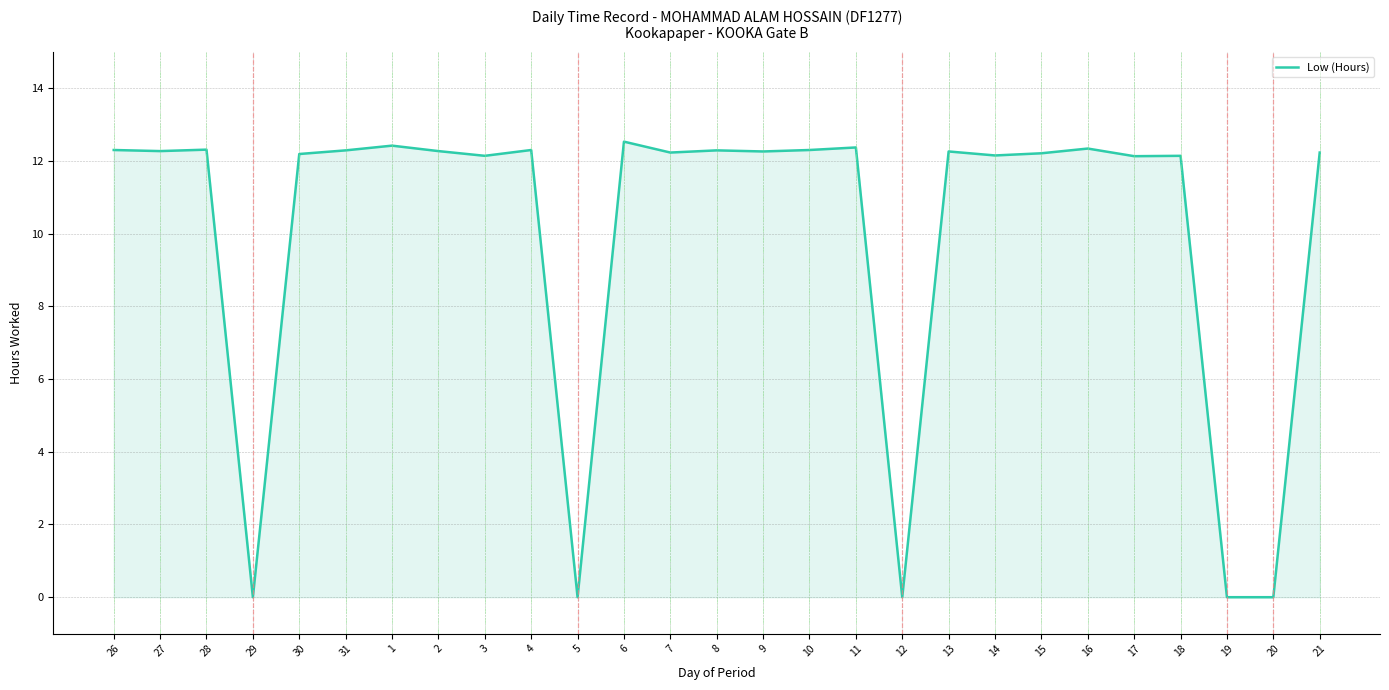

Is it true that the value at 18 is 19.1?

False